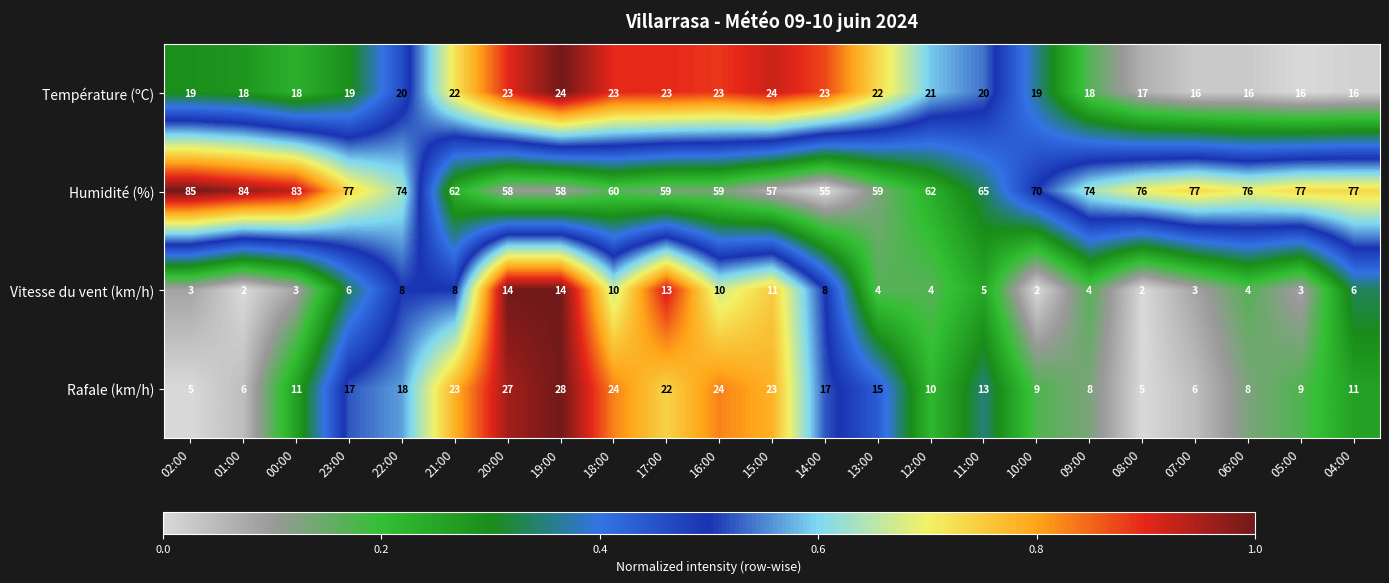

What is the maximum value shown in the chart?

85